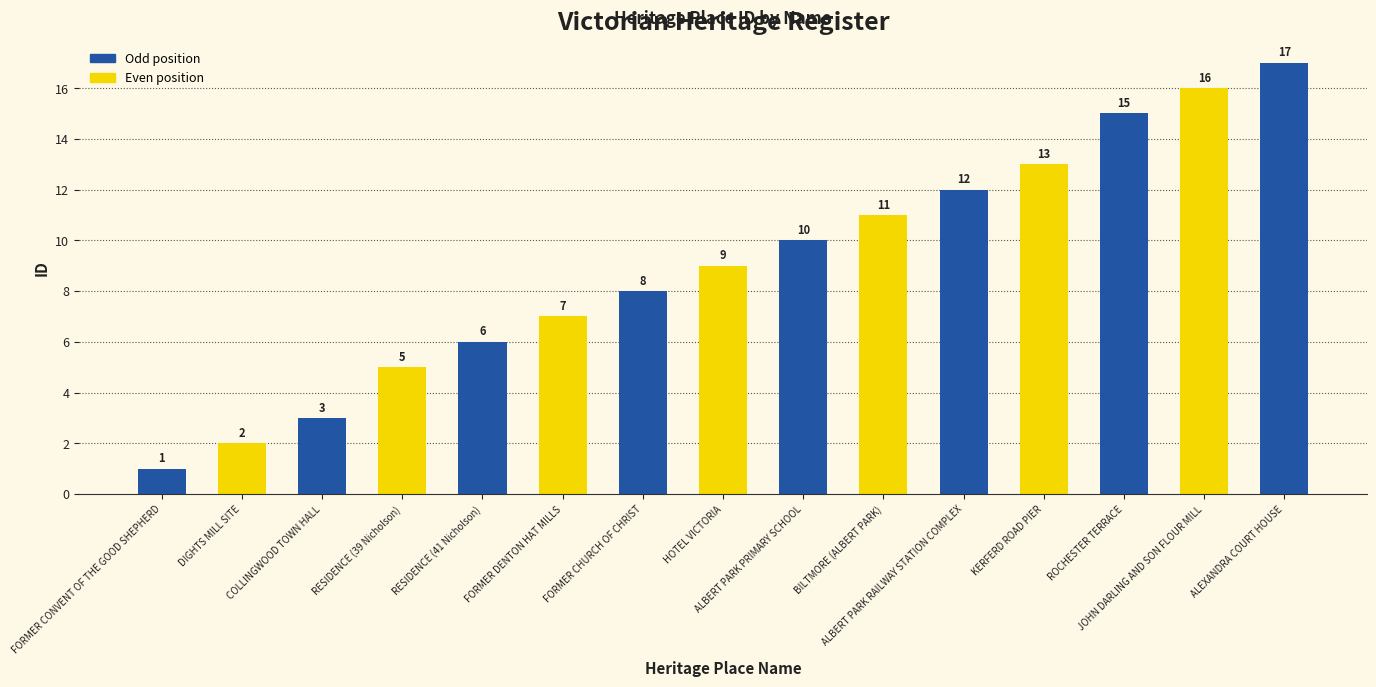

How many data points does each series have?

15